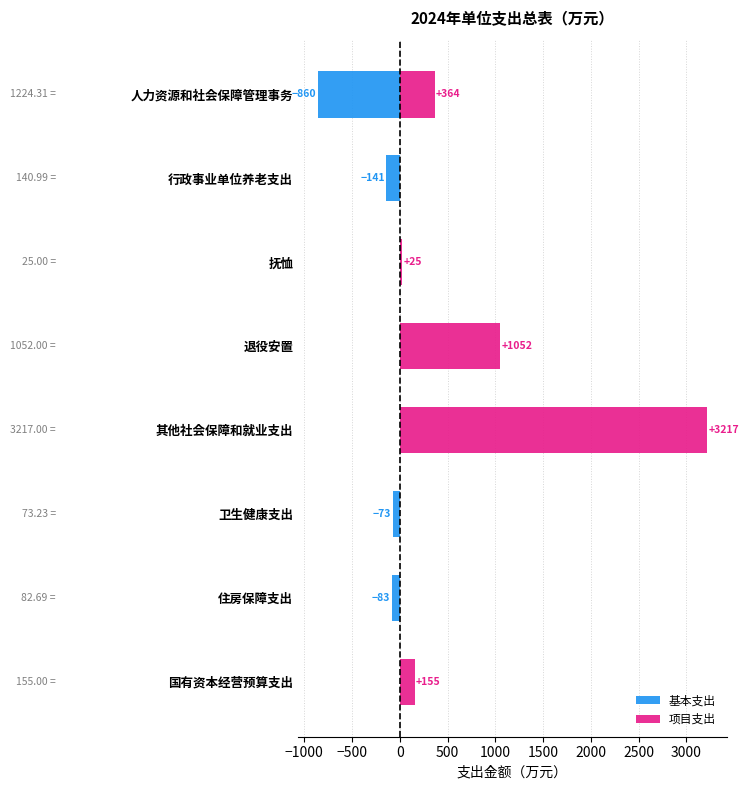

What is the sum of the 基本支出 values at 卫生健康支出 and 其他社会保障和就业支出?

-73.2